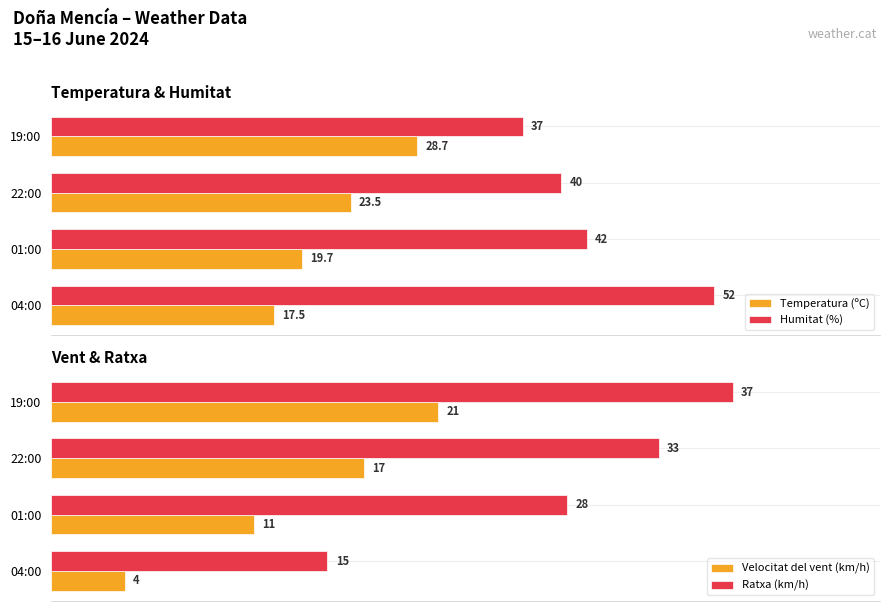

What is the difference between the maximum and minimum values in the Ratxa (km/h) series?

22.0